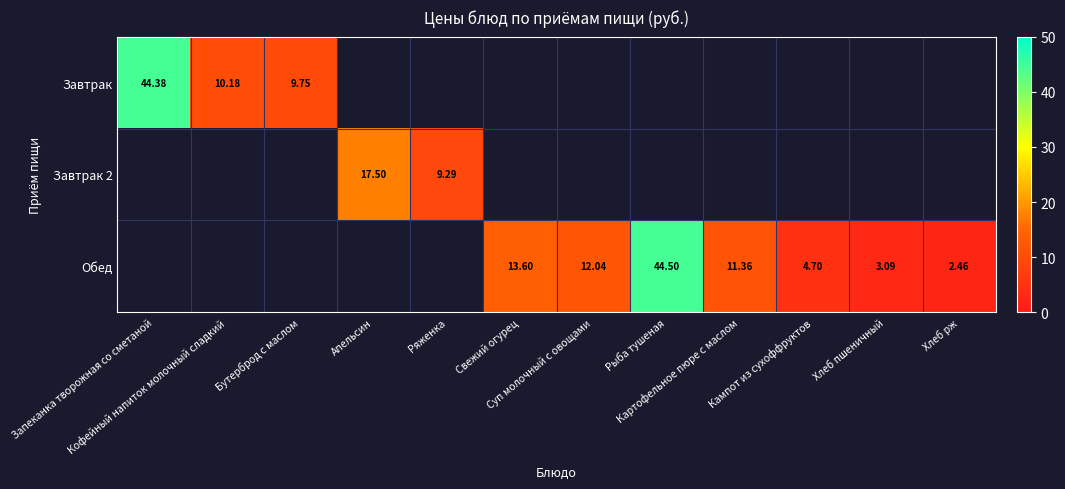

What is the minimum value for Завтрак?

9.8